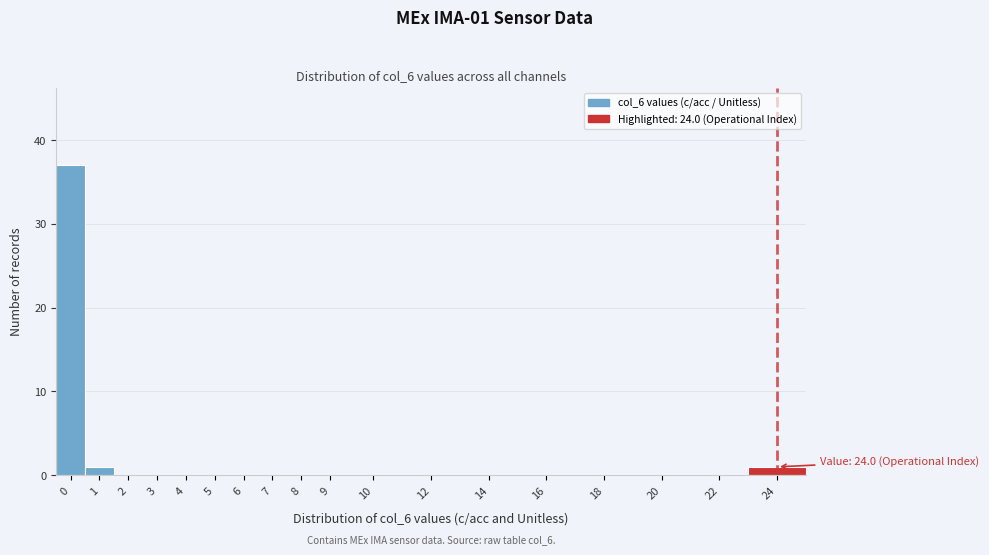

Reading right to left, list all the values displayed in this chart.

24=1	22=0	20=0	18=0	16=0	14=0	12=0	10=0	9=0	8=0	7=0	6=0	5=0	4=0	3=0	2=0	1=1	0=37